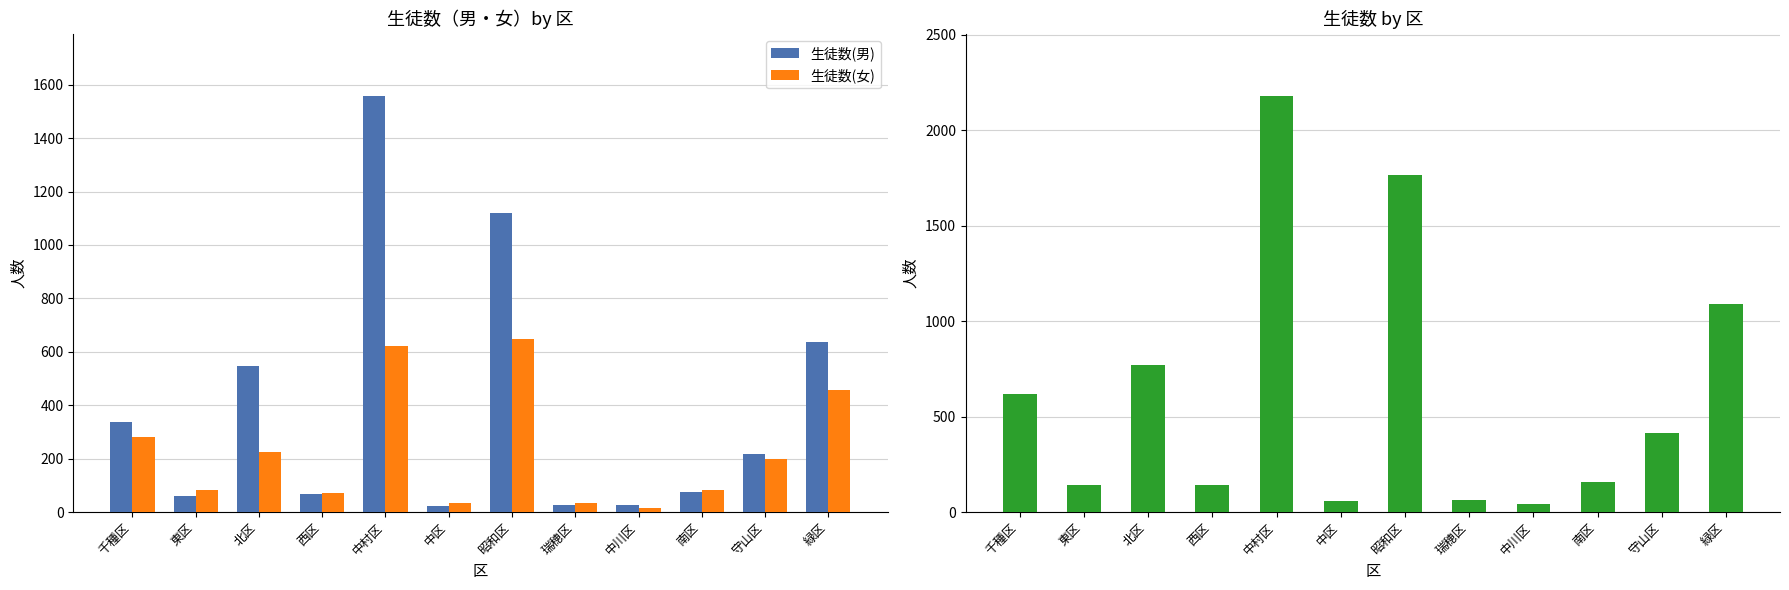

Between 守山区 and 千種区, which is larger?

千種区